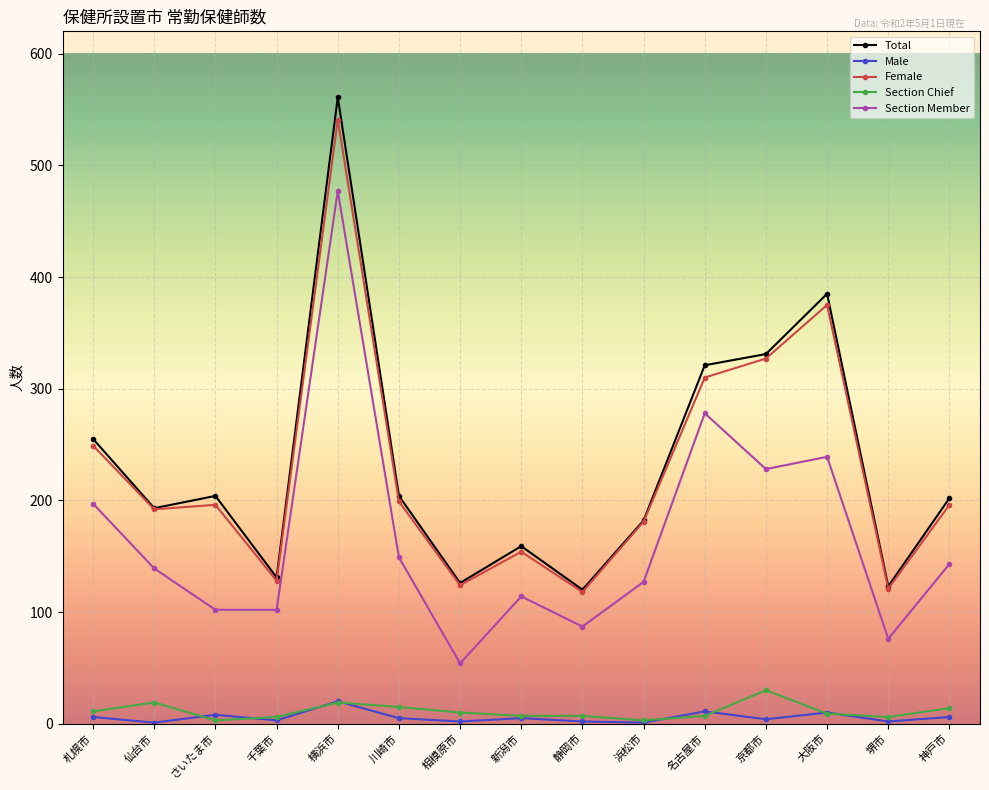

What is the difference between the second highest and minimum values in the Section Chief series?

16